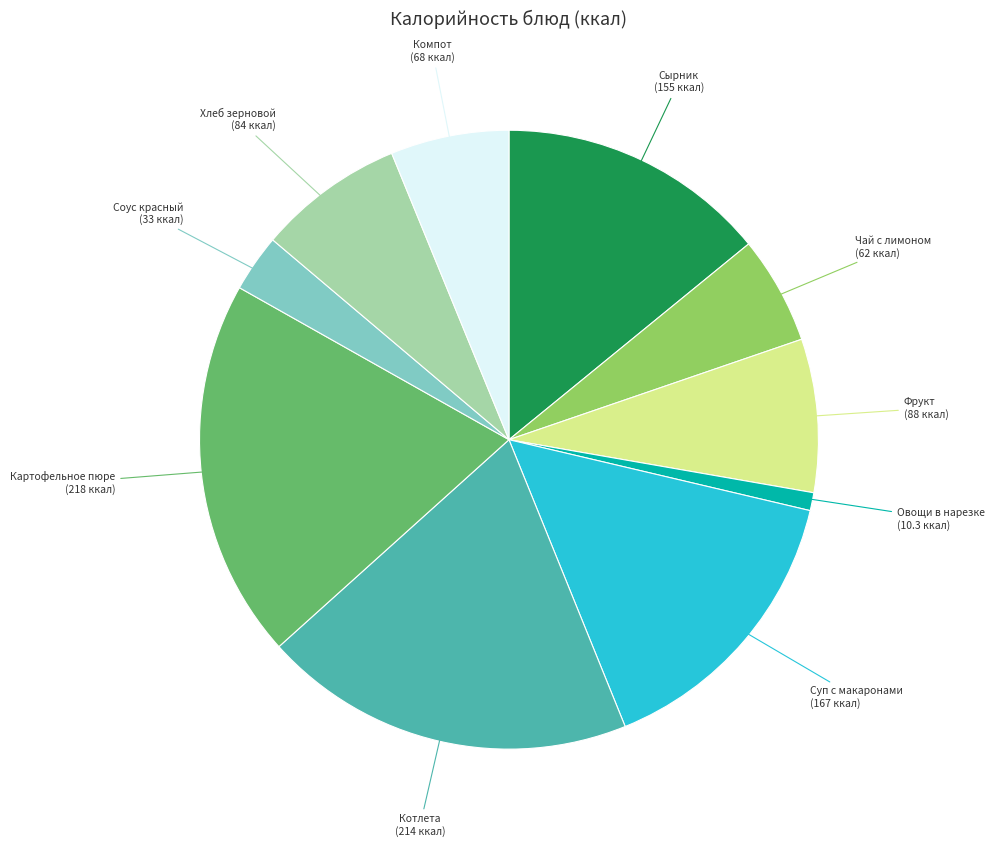

How many segments does this pie chart have?

10